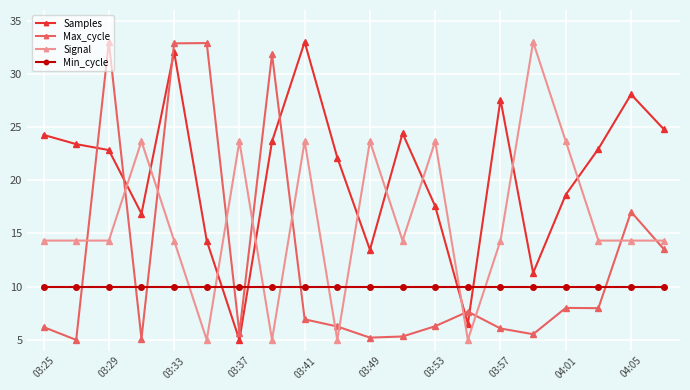

After their last crossing, which series has the higher values: Min_cycle or Samples?

Samples